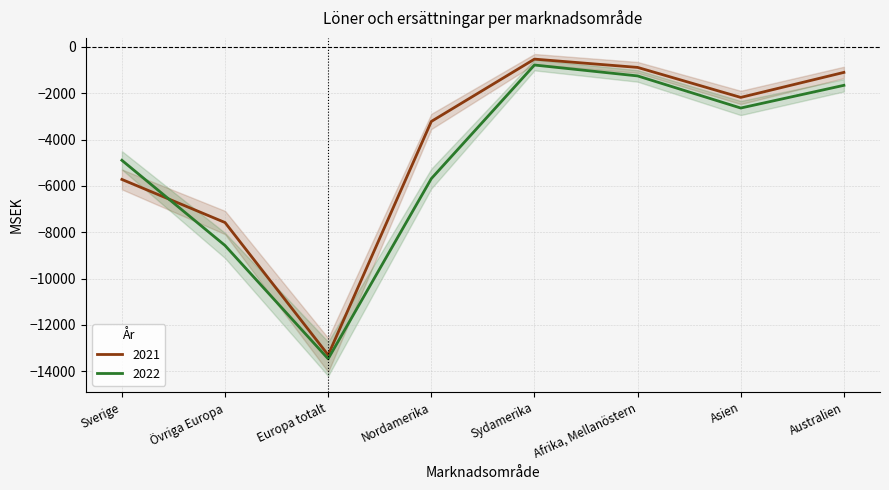

List the labels in order of 2021 value, largest first.

Sydamerika, Afrika, Mellanöstern, Australien, Asien, Nordamerika, Sverige, Övriga Europa, Europa totalt